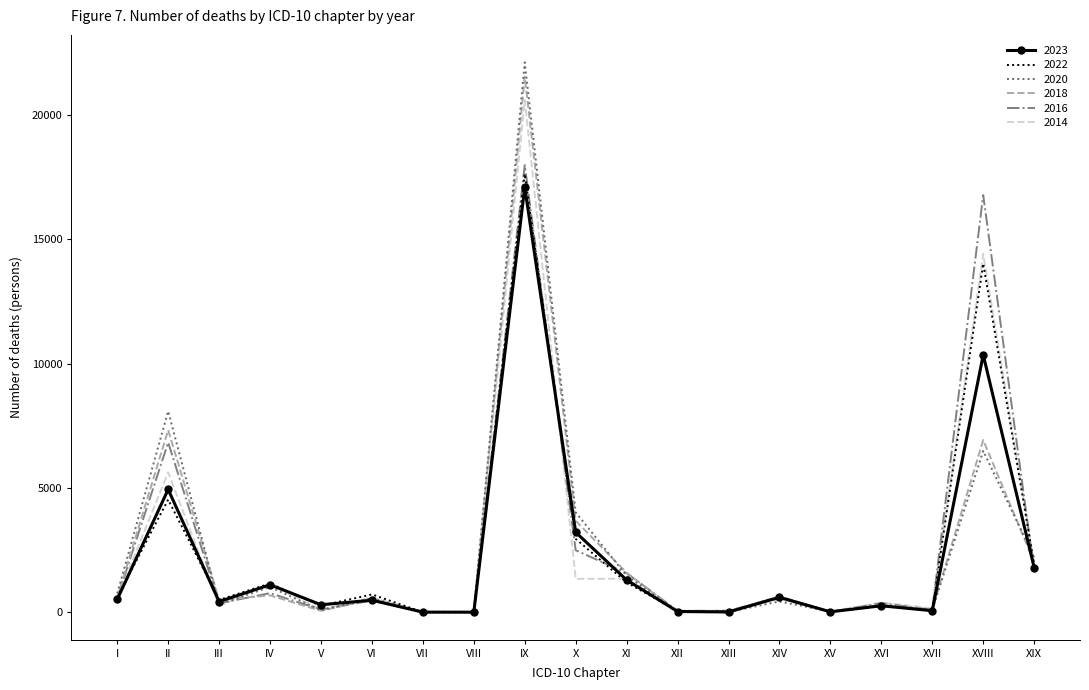

Which category has the highest value across all series?

IX